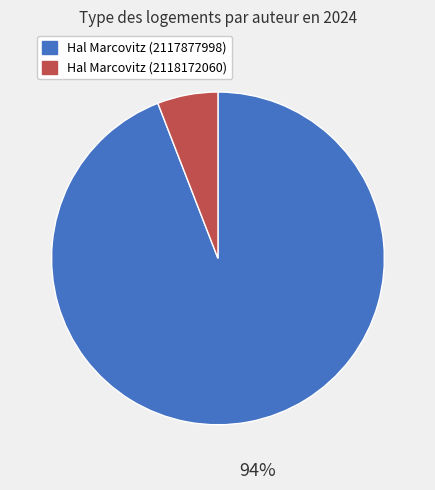

Rank the categories by value from lowest to highest.

Hal Marcovitz (2118172060), Hal Marcovitz (2117877998)